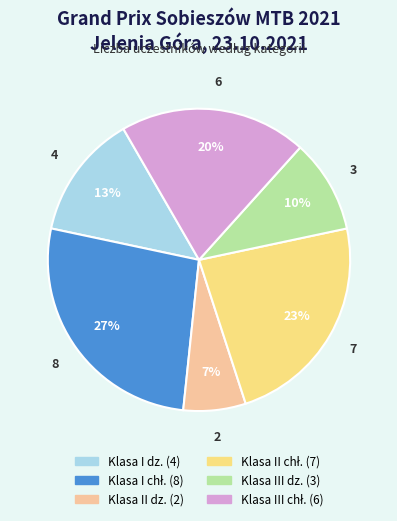

Which has a higher value, Klasa III dz. (3) or Klasa I dz. (4)?

Klasa I dz. (4)